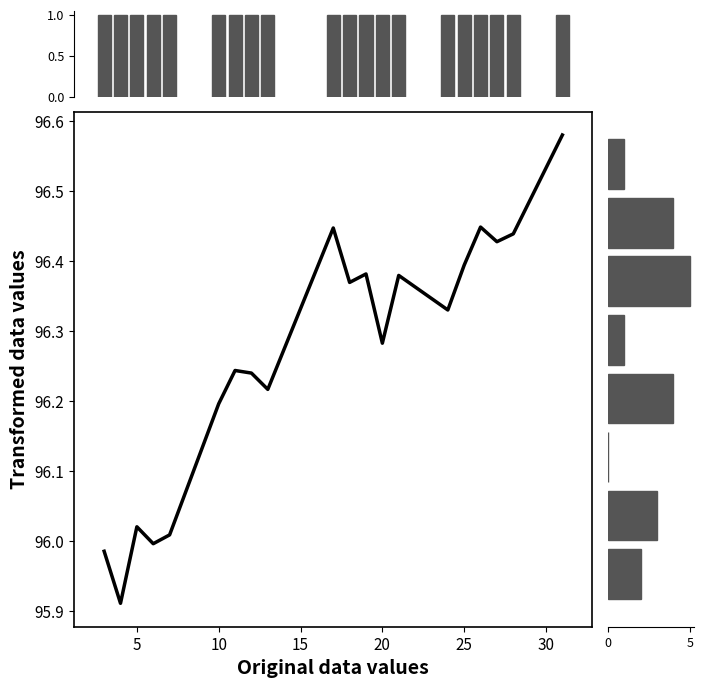

Is the value of density kg/m3 at 10 greater than the value of ethane C2 at 27?

No